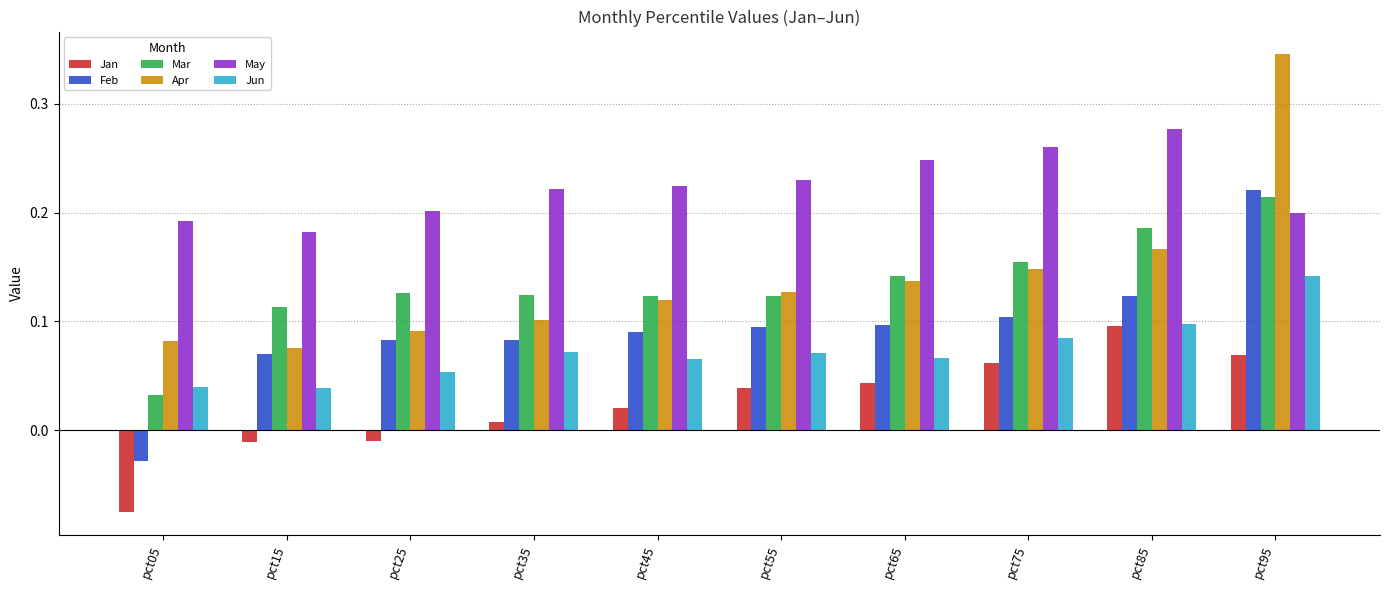

What is the total value across all series at pct55?

0.7